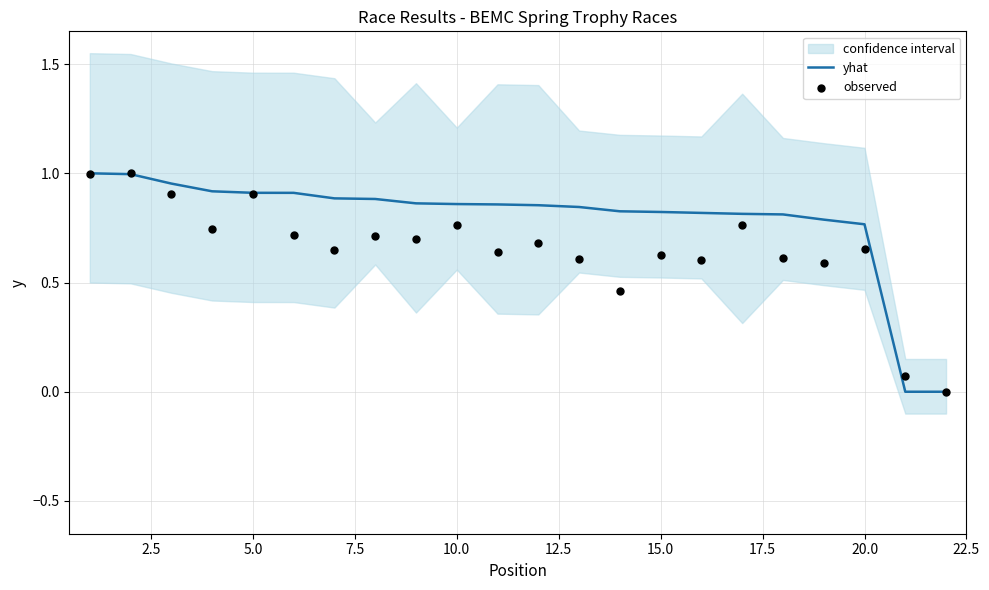

Is the value of observed at 14 greater than the value of yhat at 13?

No